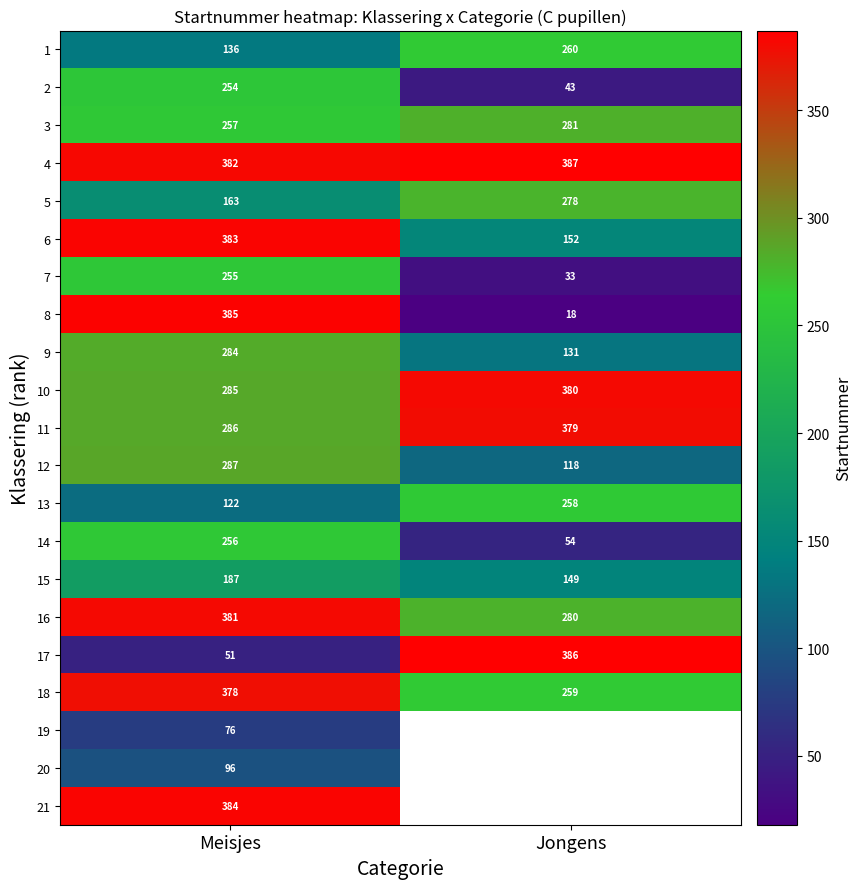

Is the value of 6 at Jongens greater than the value of 15 at Jongens?

Yes